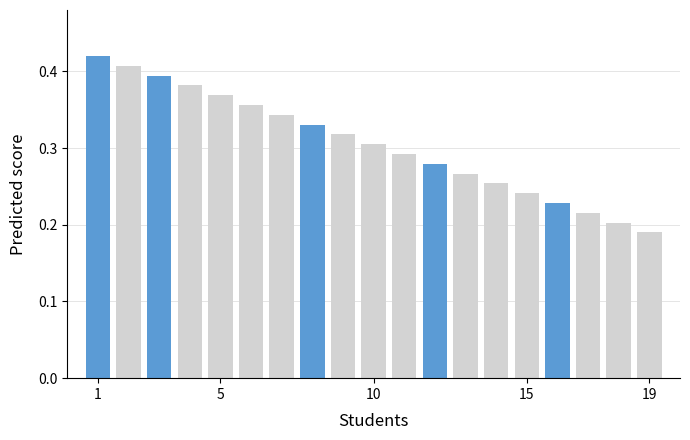

How many bars are there in total?

19